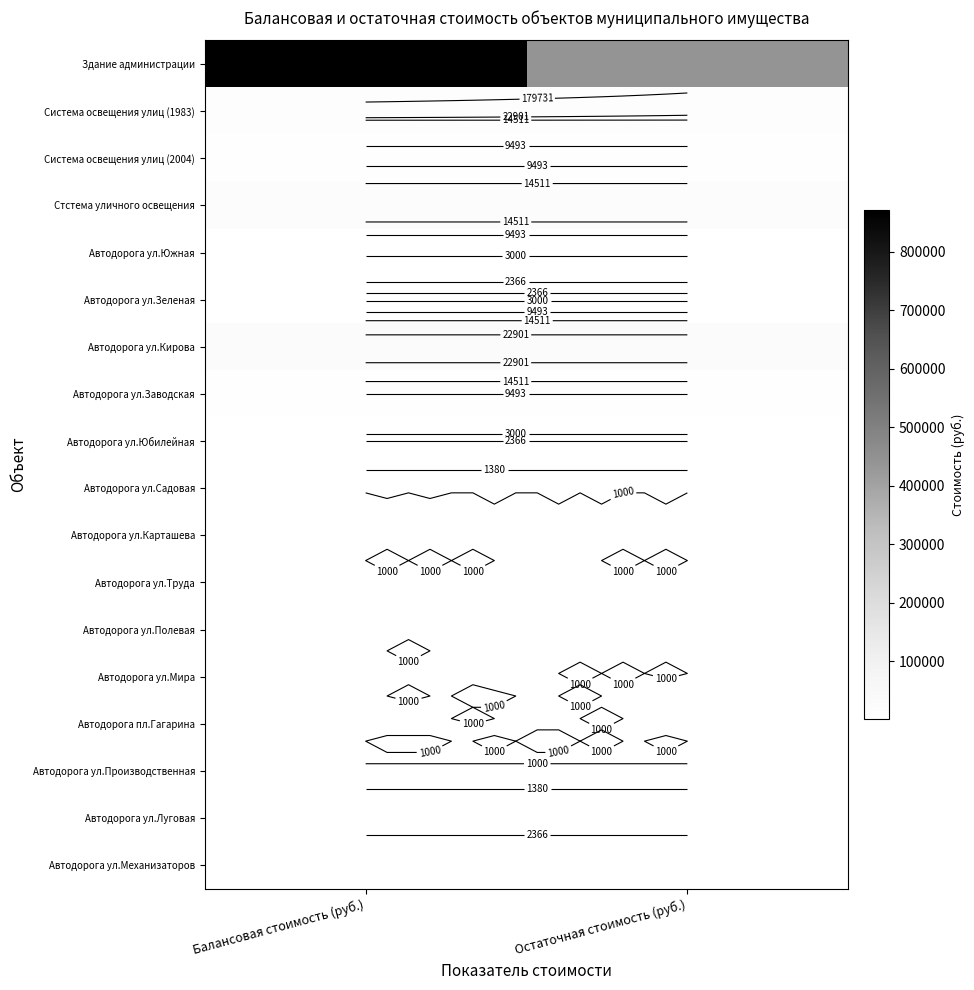

True or false: Стстема уличного освещения has a value of 34789.3 at Балансовая стоимость (руб.).

False